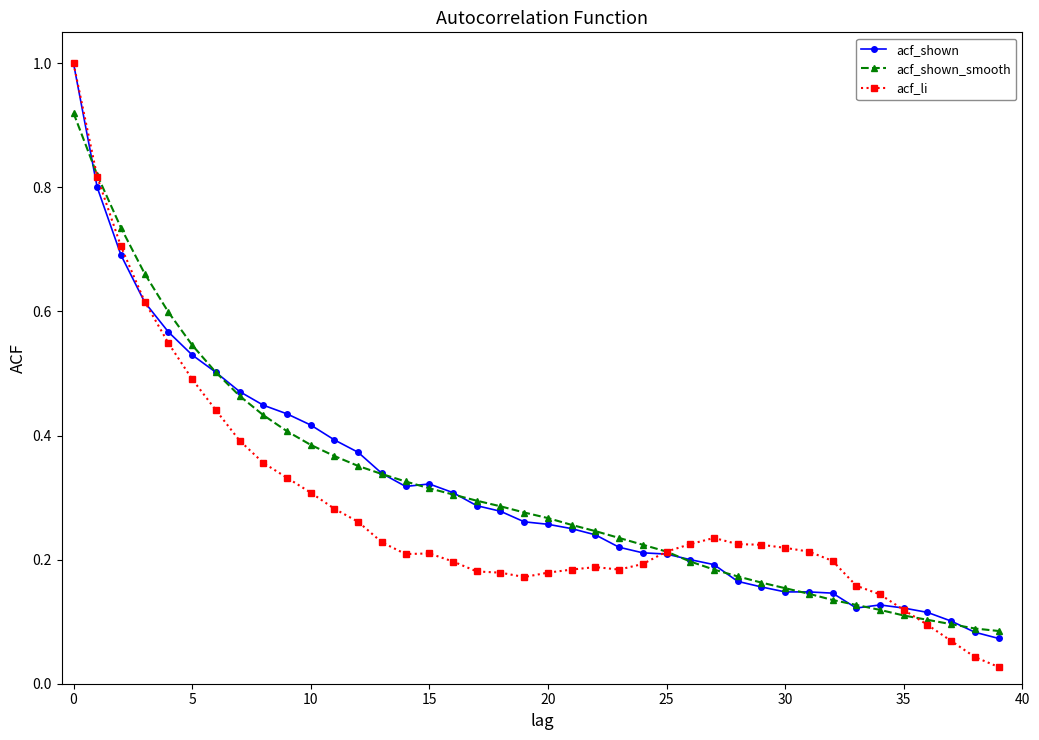

Which series has the widest spread of values?

acf_li